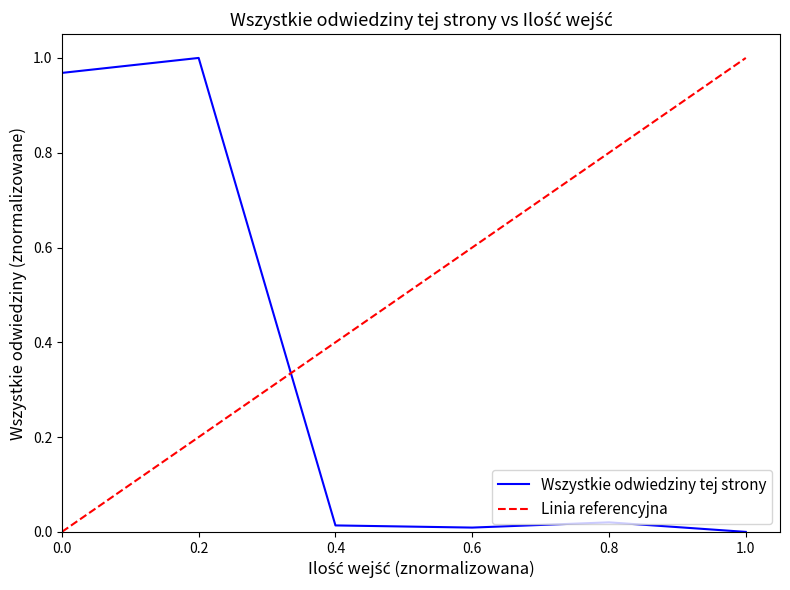

True or false: Wszystkie odwiedziny tej strony has a value of 0.0 at 0.6.

True